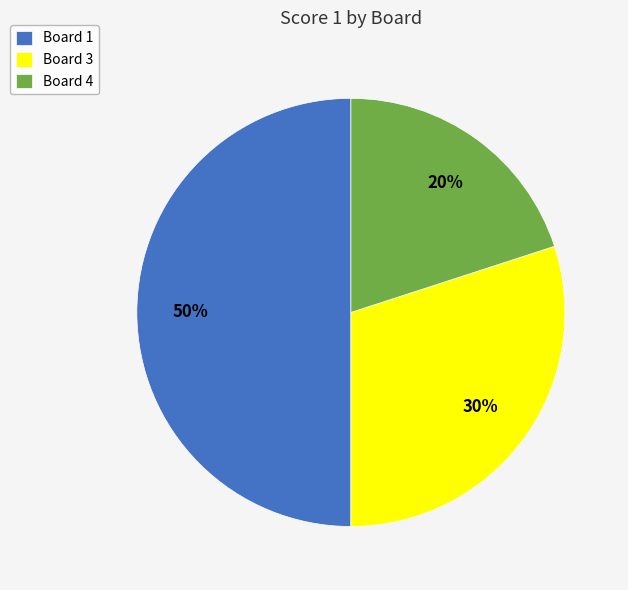

What is the largest slice in the pie chart?

Board 1